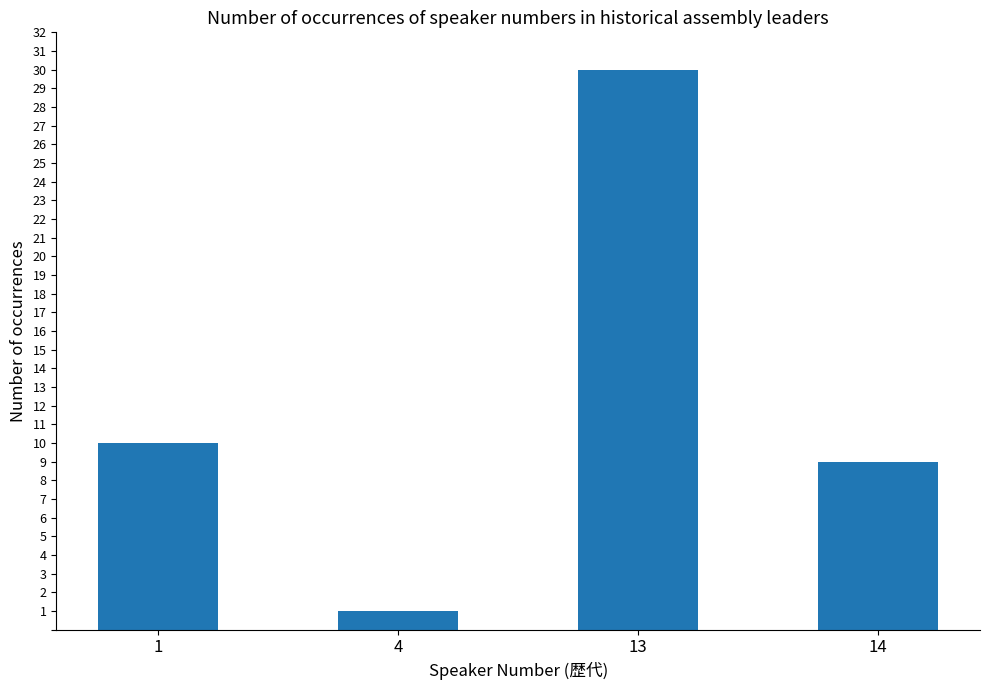

List the labels in order of value, smallest first.

4, 14, 1, 13